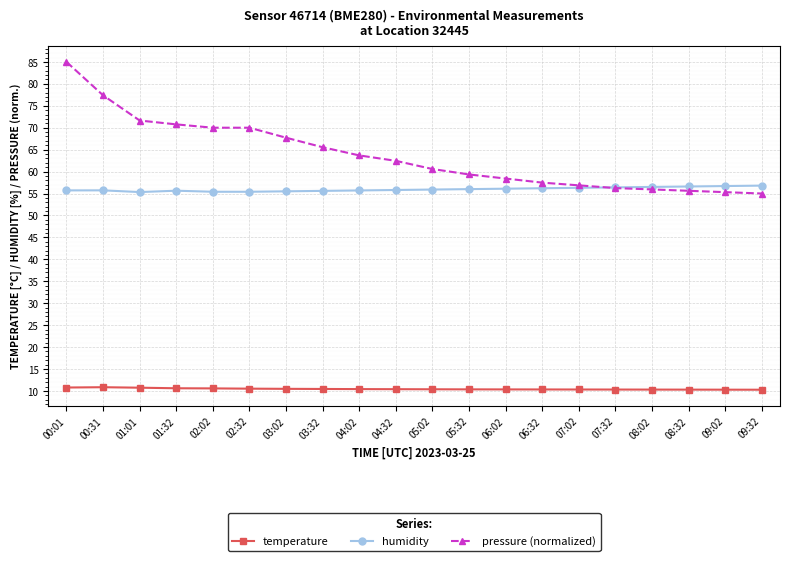

How many values in the pressure (normalized) series exceed 62?

10